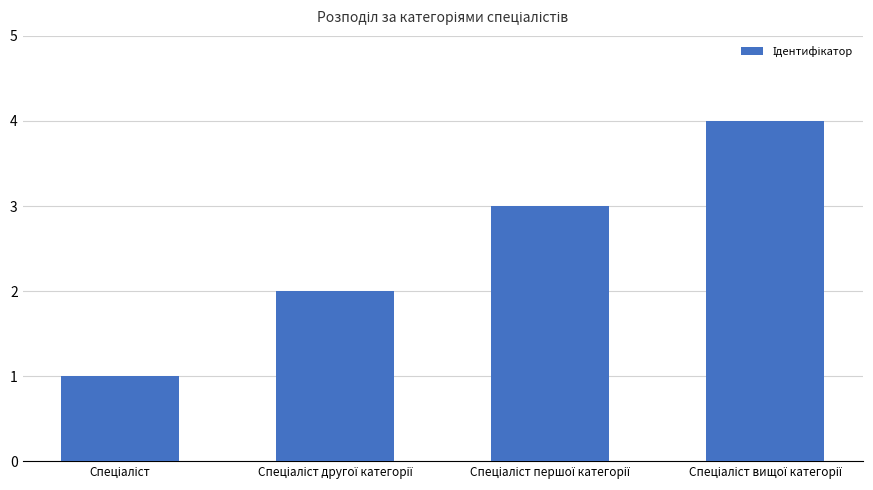

What is the greatest value displayed?

4